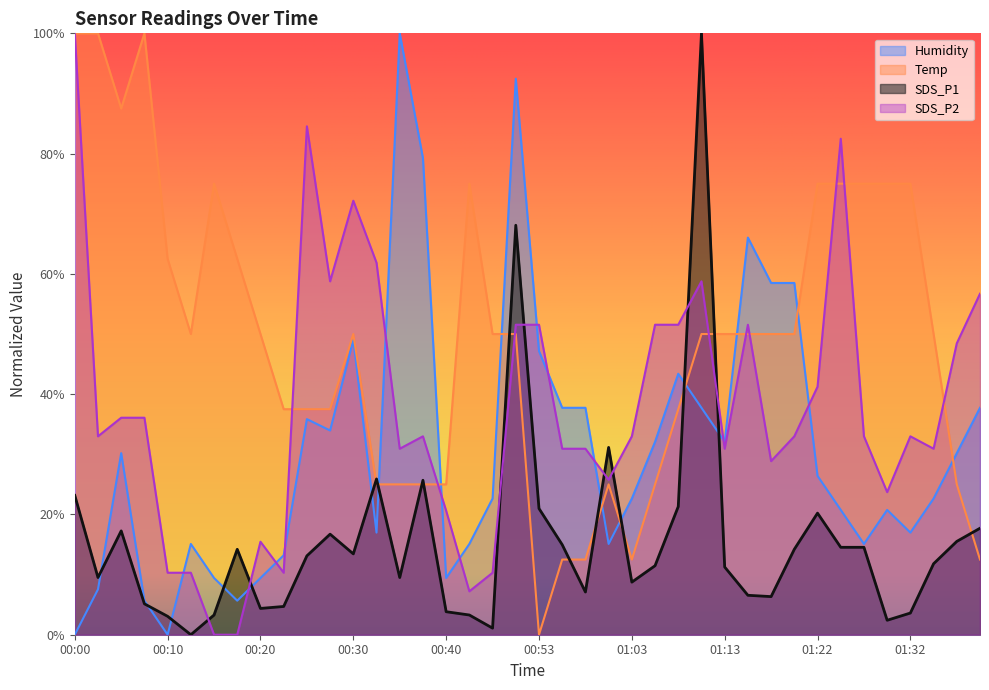

Is the value of Temp at 00:18 greater than the value of Humidity at 00:00?

Yes